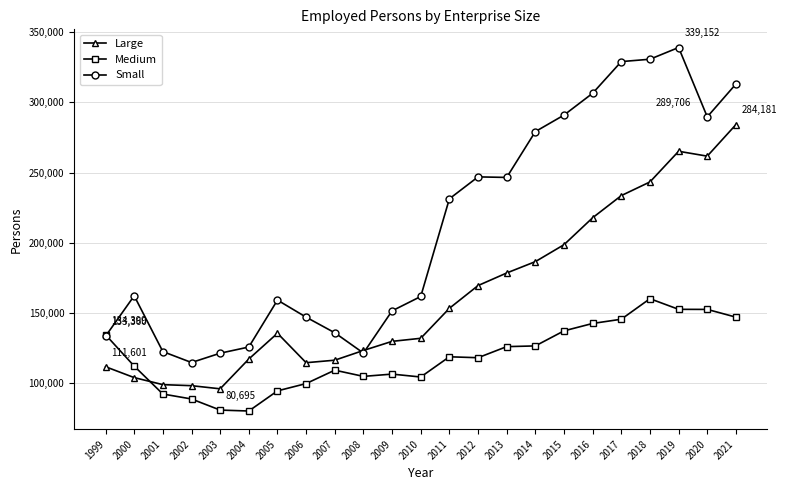

Rank the series by their average value, from lowest to highest.

Medium, Large, Small